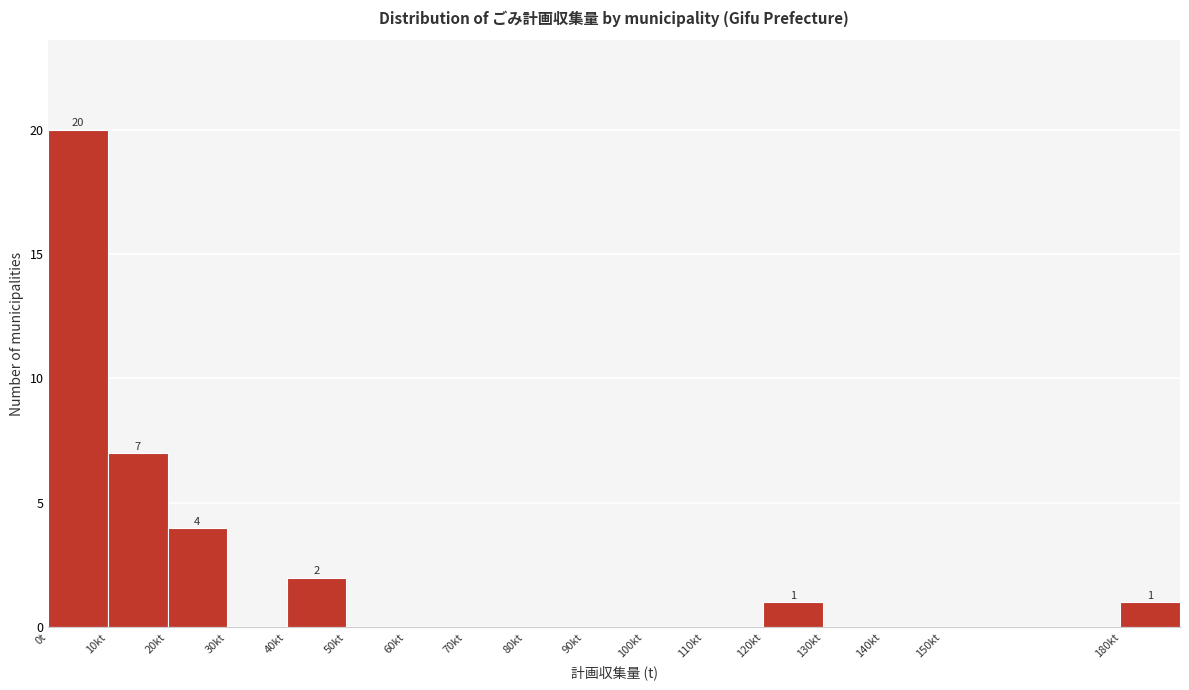

Reading right to left, what are all the values shown in this chart?

180kt=1	150kt=0	140kt=0	130kt=0	120kt=1	110kt=0	100kt=0	90kt=0	80kt=0	70kt=0	60kt=0	50kt=0	40kt=2	30kt=0	20kt=4	10kt=7	0t=20